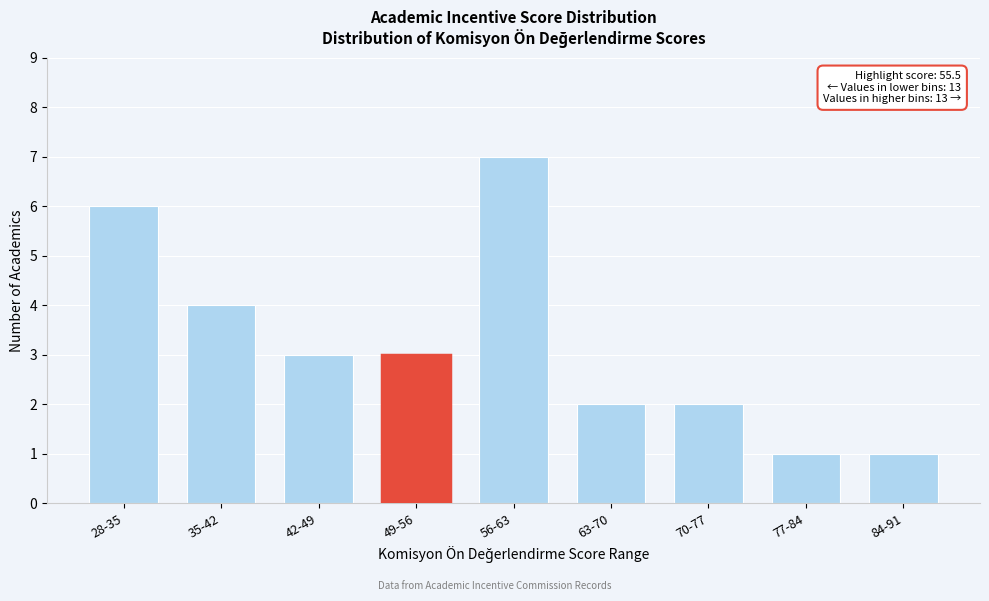

Reading left to right, extract all data points from this chart.

6	4	3	3	7	2	2	1	1